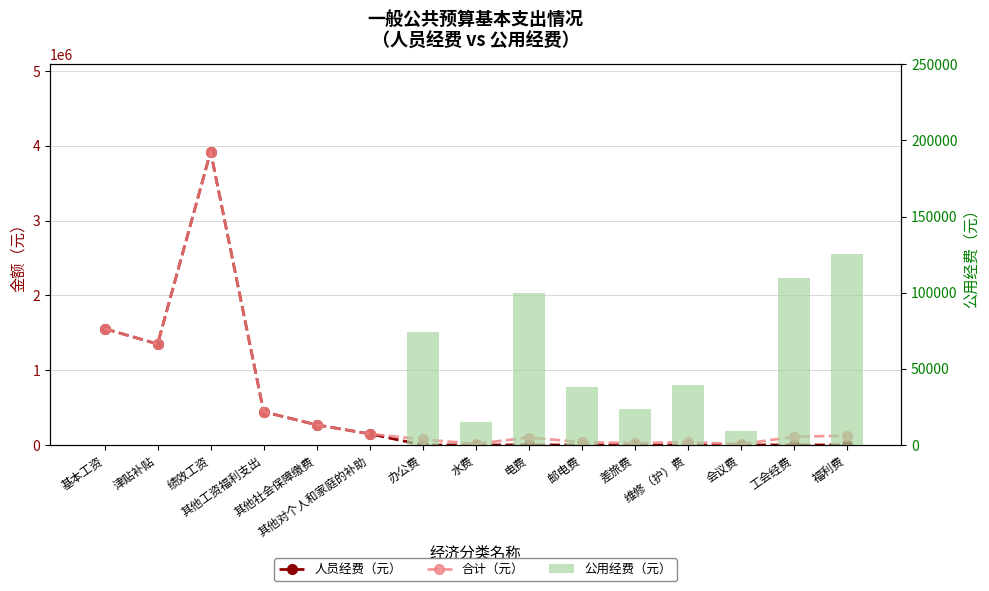

Rank the series by their maximum value, from lowest to highest.

公用经费（元）, 人员经费（元）, 合计（元）